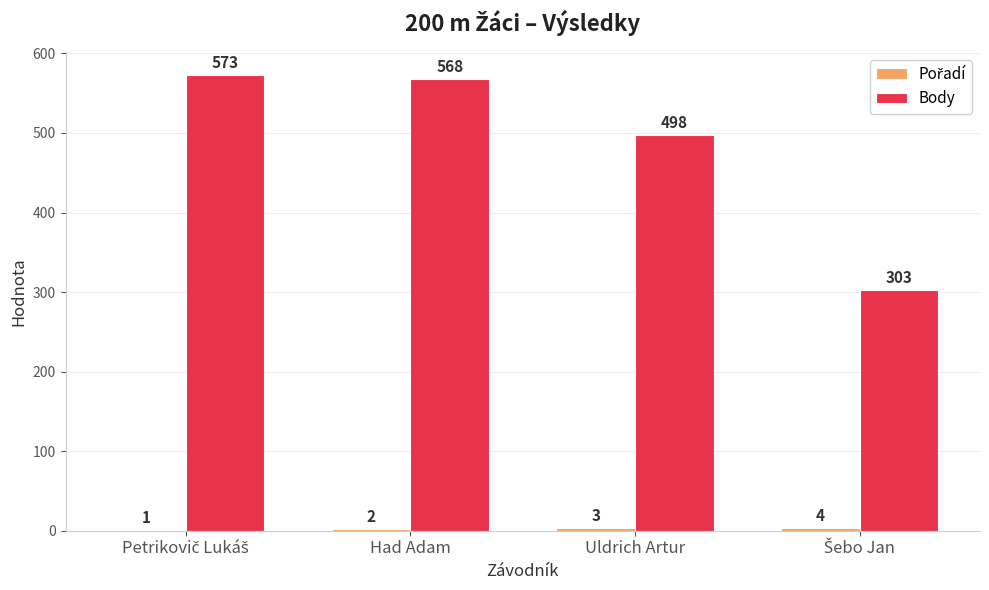

What is the approximate value of Body at Had Adam, to the nearest 5?

570